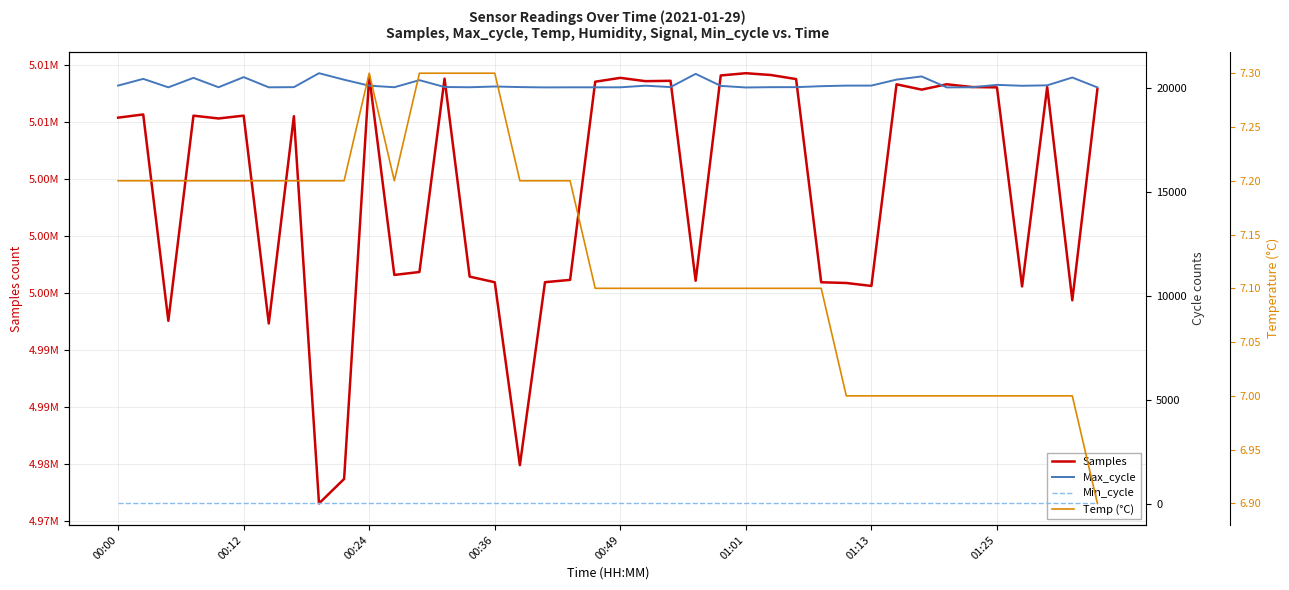

How many lines are shown in the chart?

4